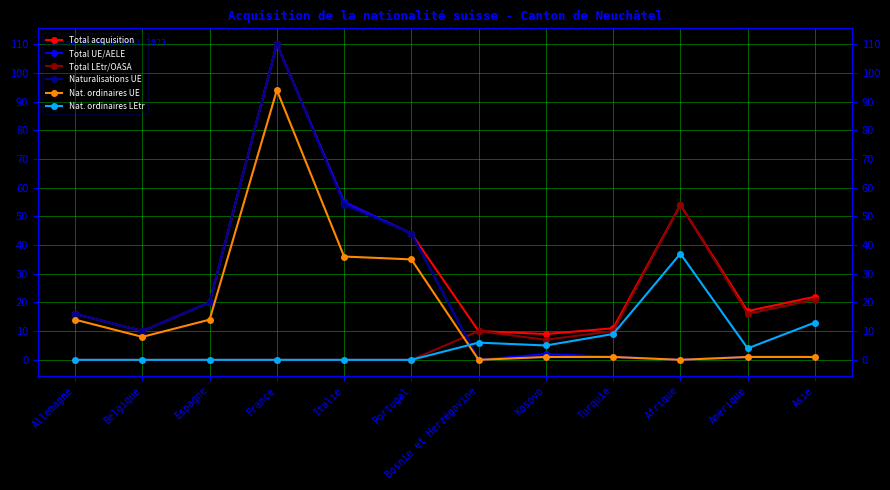

At which category does Total UE/AELE reach its first local valley?

Belgique